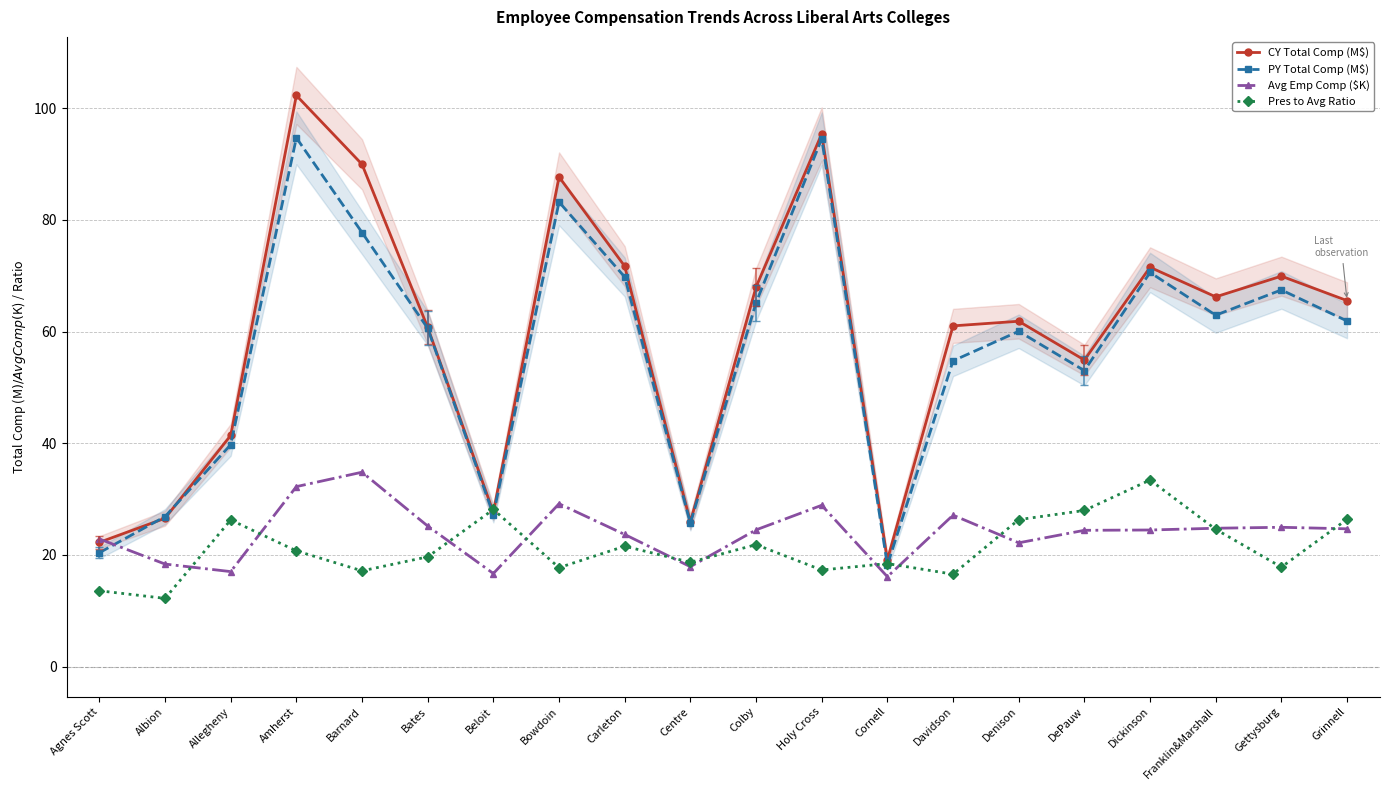

The value of CY Total Comp (M$) at Beloit is 27.6. True or false?

True